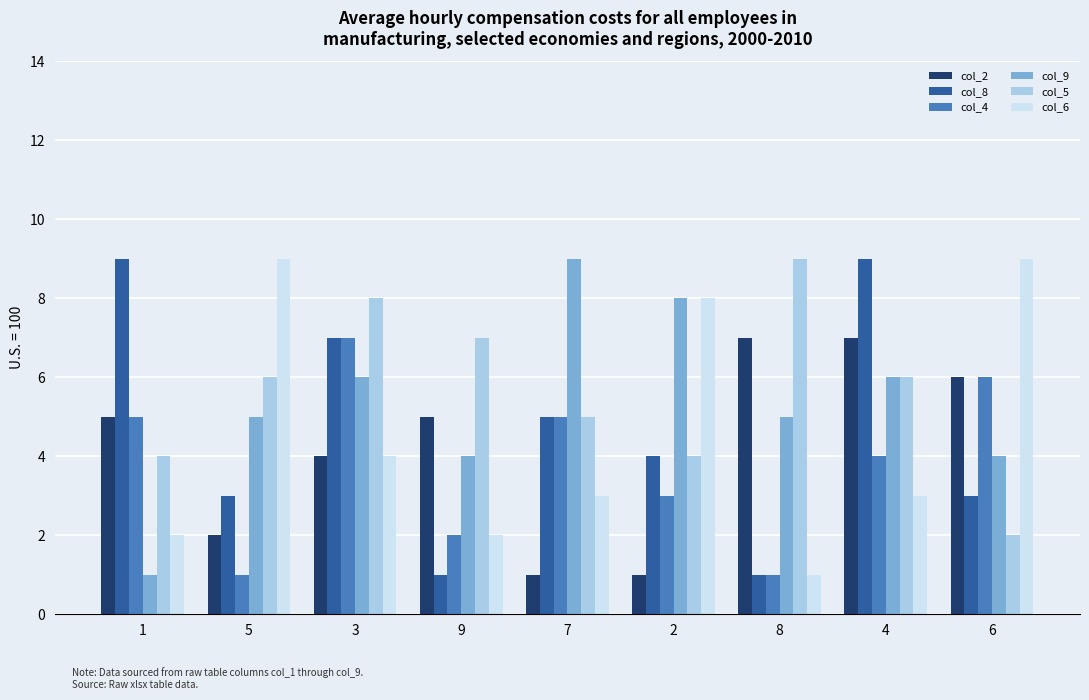

Reading left to right, what are all the values shown in this chart?

col_2: 5	2	4	5	1	1	7	7	6
col_8: 9	3	7	1	5	4	1	9	3
col_4: 5	1	7	2	5	3	1	4	6
col_9: 1	5	6	4	9	8	5	6	4
col_5: 4	6	8	7	5	4	9	6	2
col_6: 2	9	4	2	3	8	1	3	9